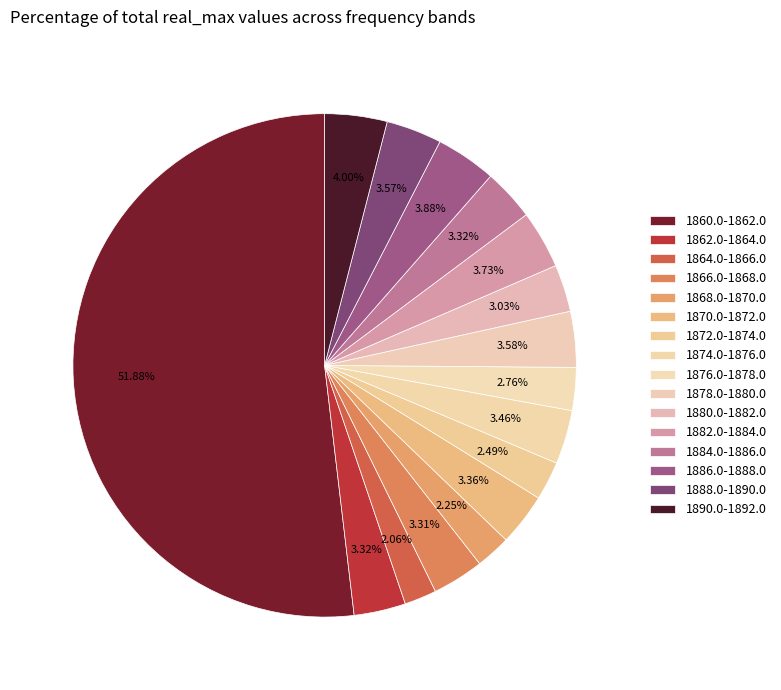

What is the largest slice in the pie chart?

1860.0-1862.0